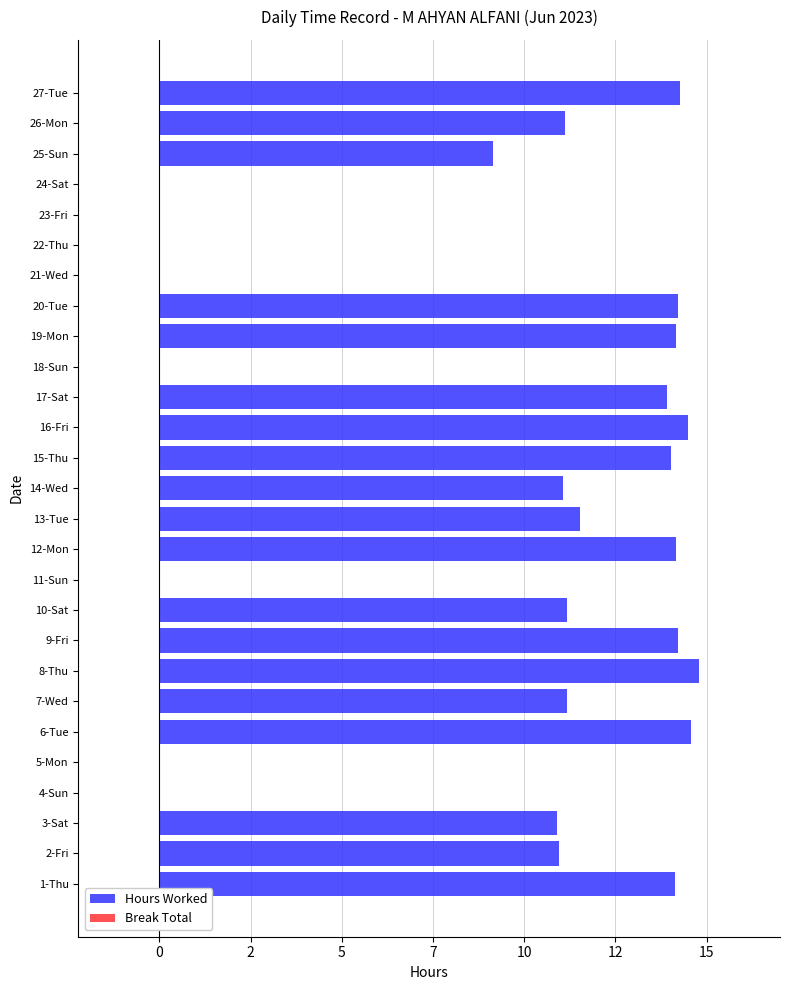

Are the bars horizontal?

Yes